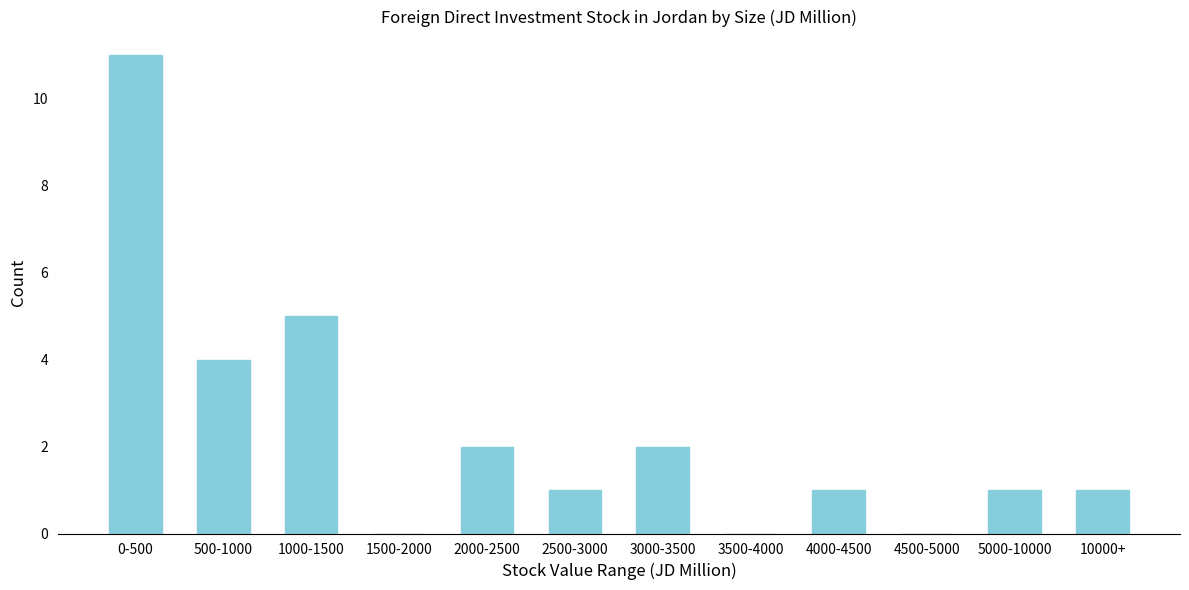

Reading right to left, extract all data points from this chart.

10000+=1	5000-10000=1	4500-5000=0	4000-4500=1	3500-4000=0	3000-3500=2	2500-3000=1	2000-2500=2	1500-2000=0	1000-1500=5	500-1000=4	0-500=11